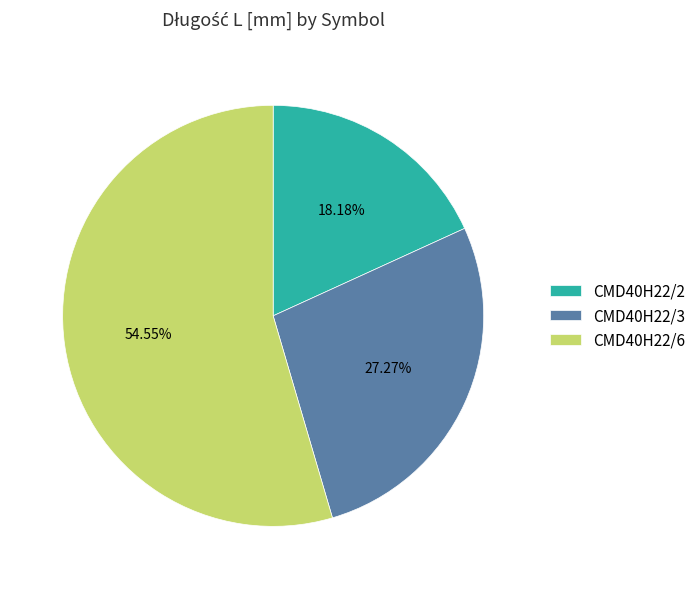

What percentage do CMD40H22/6 and CMD40H22/2 together represent?

72.7%